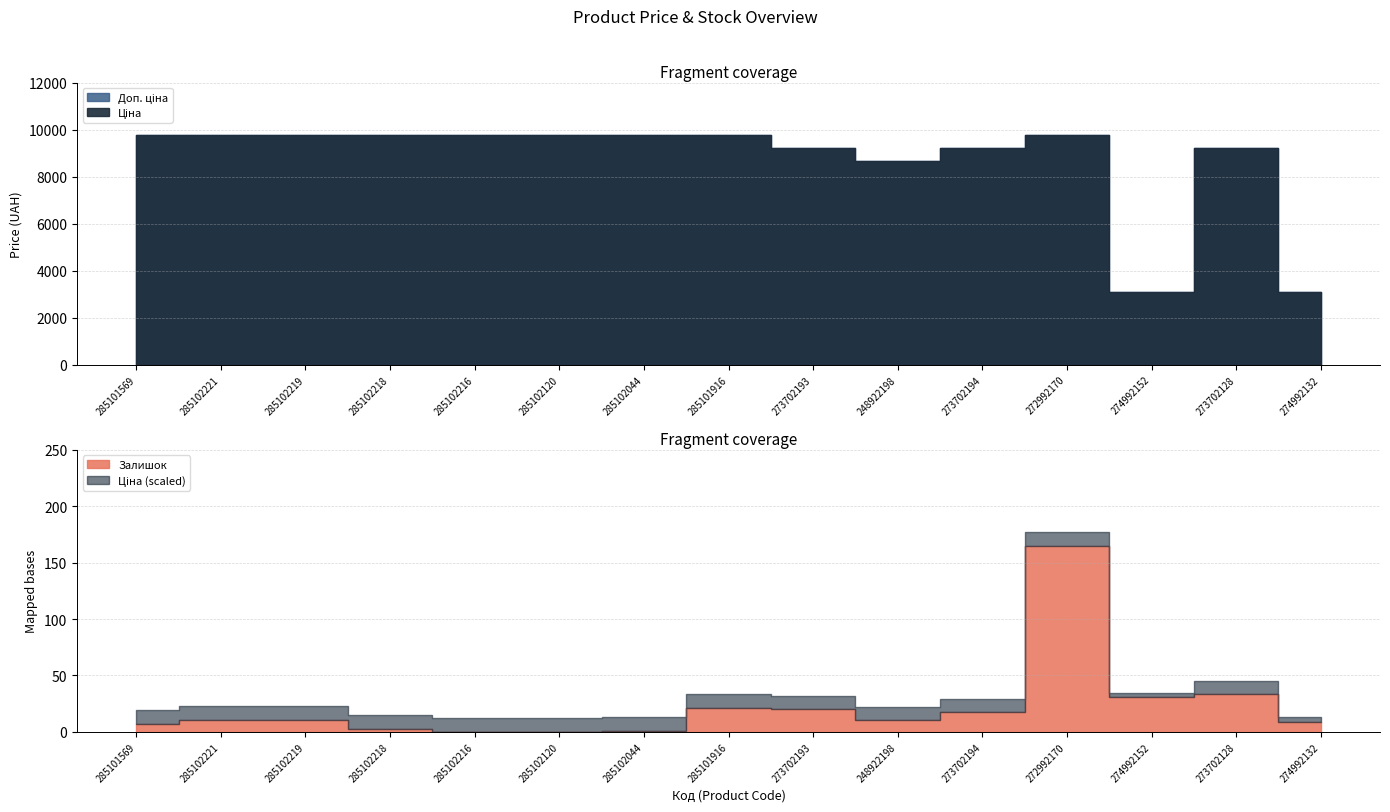

How many data points does each series have?

15